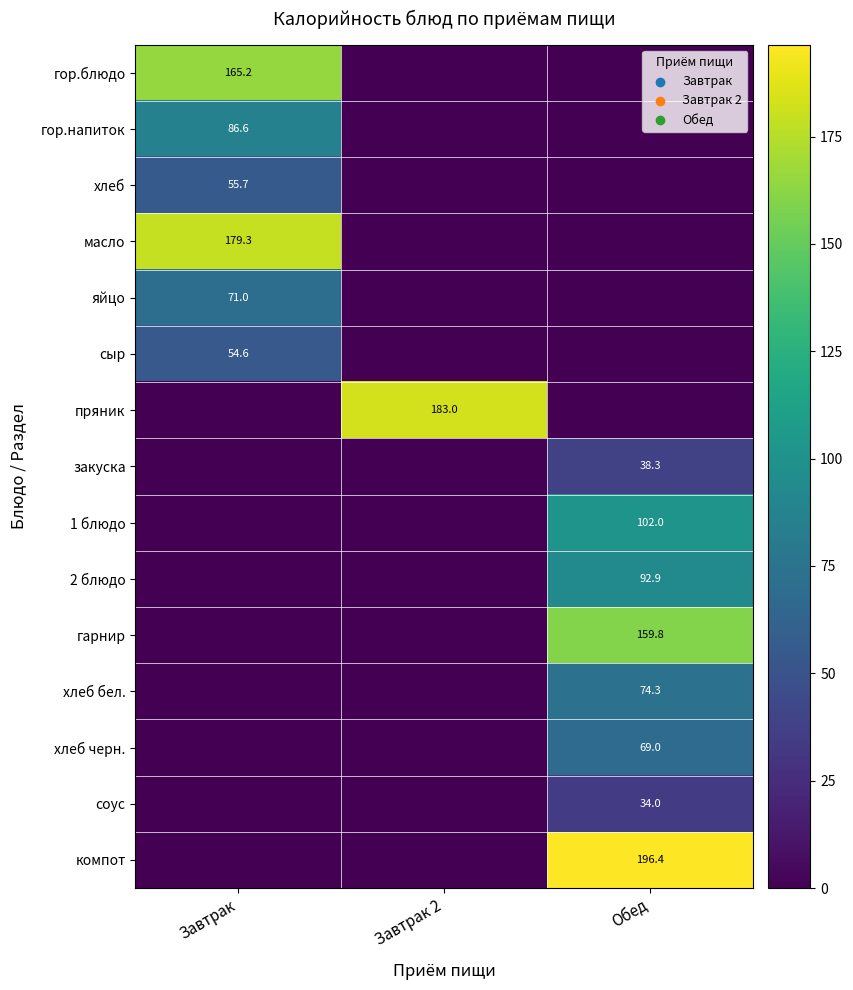

Is it true that хлеб бел. equals 113.3 at Обед?

False